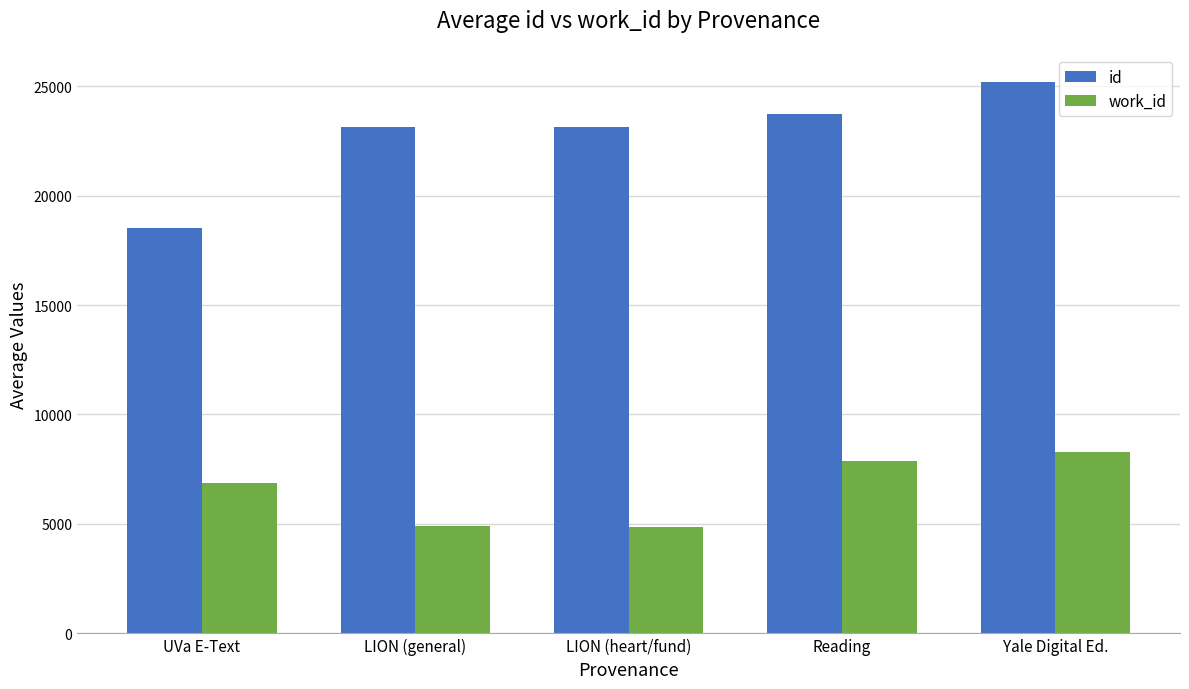

What is the lowest value of the id series?

18506